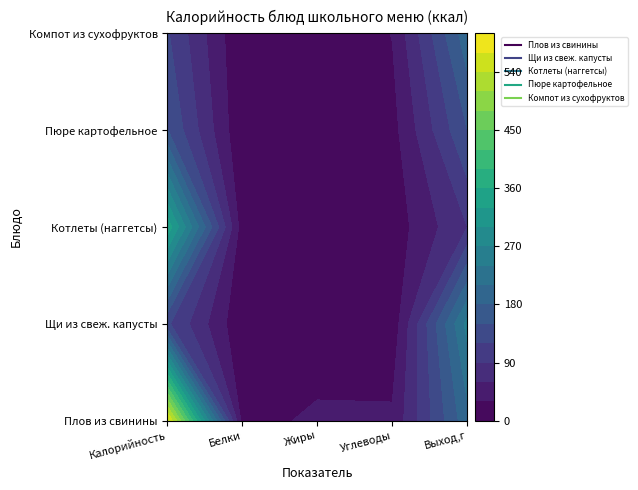

The Пюре картофельное series shows 9 at 4. True or false?

False